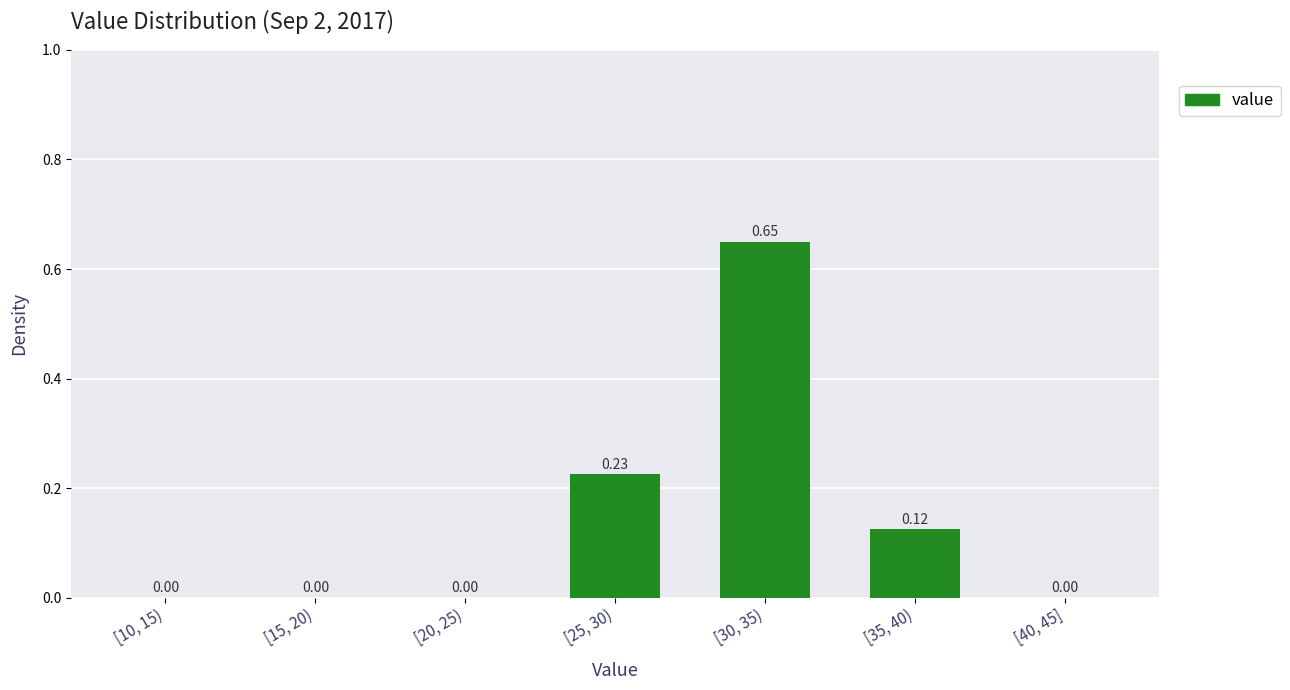

What is the sum of all values?

1.0